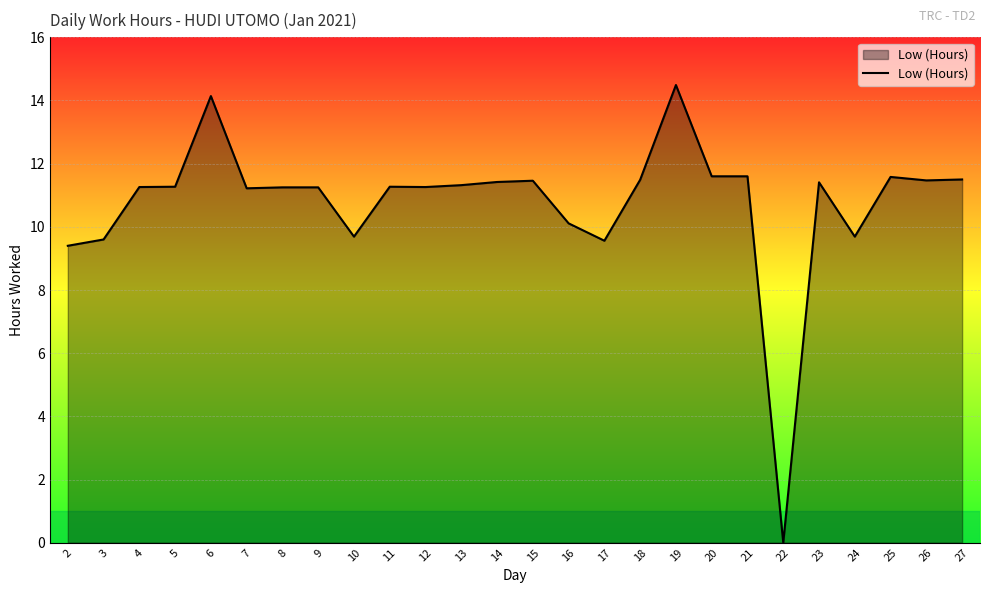

How many values are above zero?

25